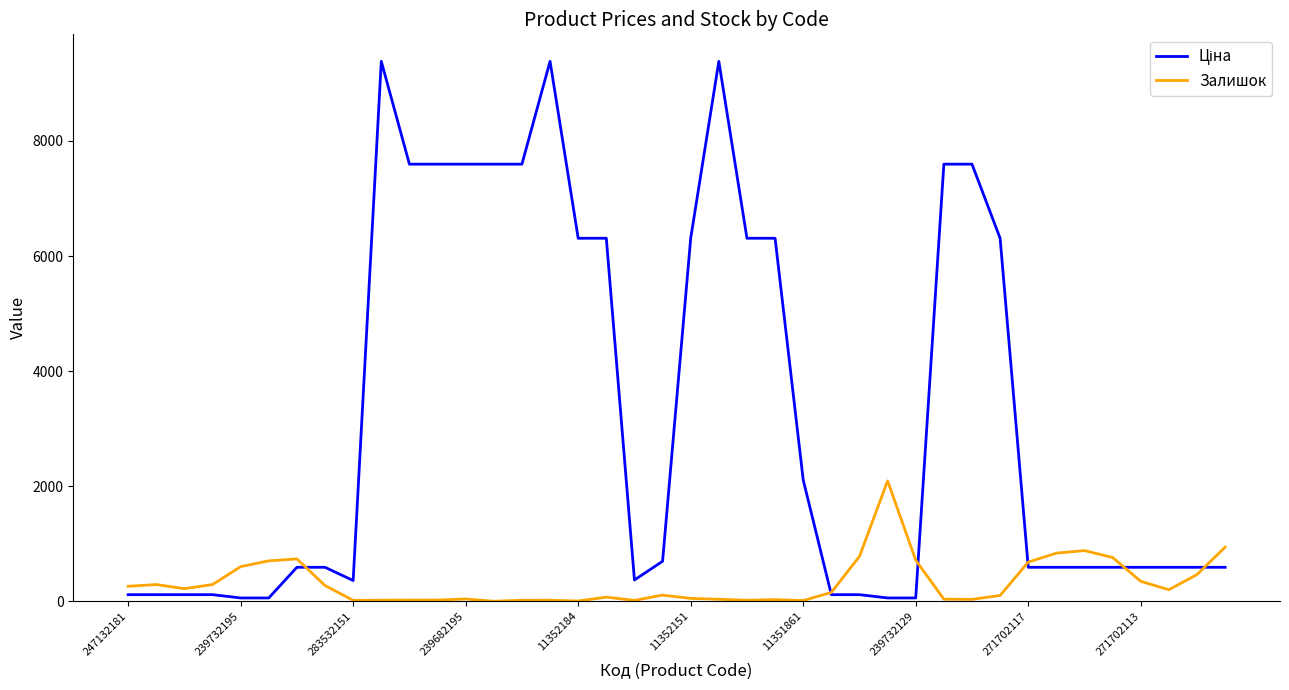

What is the greatest value displayed?

9384.0